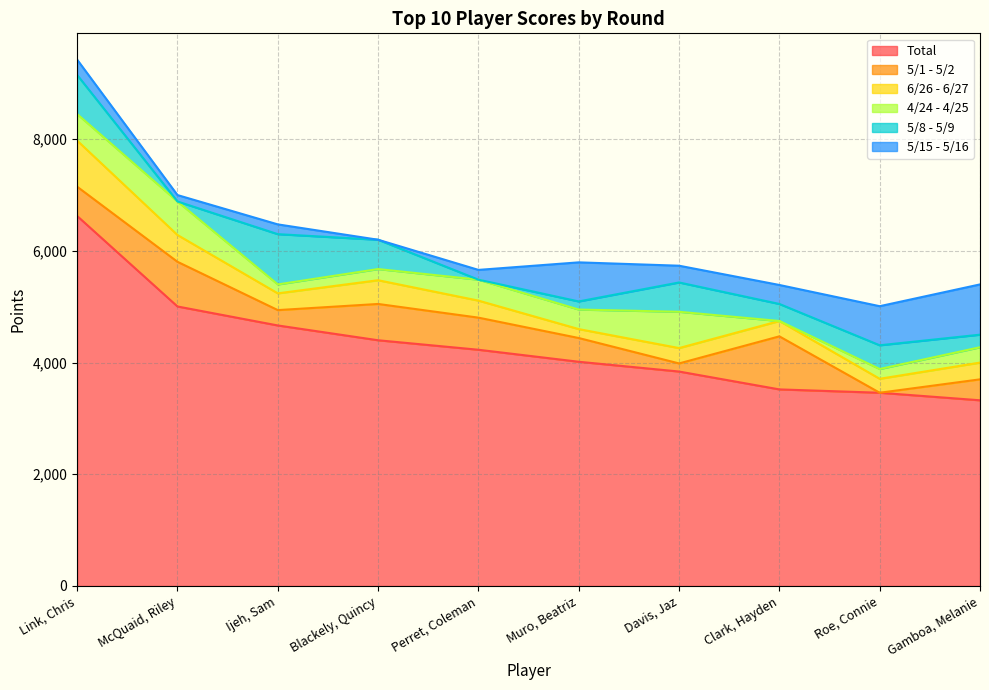

Is it true that 5/15 - 5/16 equals 43 at Ijeh, Sam?

False